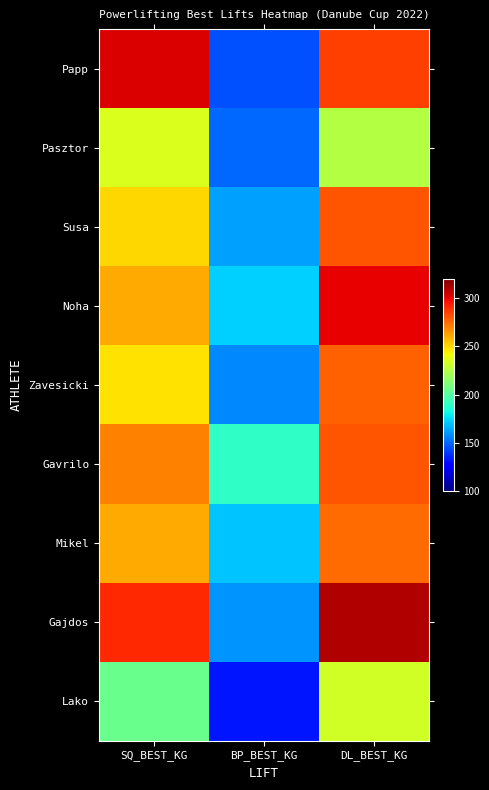

Reading left to right, what are all the values shown in this chart?

Papp: SQ_BEST_KG=302.5	BP_BEST_KG=145.0	DL_BEST_KG=285.0
Pasztor: SQ_BEST_KG=235.0	BP_BEST_KG=150.0	DL_BEST_KG=225.0
Susa: SQ_BEST_KG=250.0	BP_BEST_KG=162.5	DL_BEST_KG=280.0
Noha: SQ_BEST_KG=260.0	BP_BEST_KG=172.5	DL_BEST_KG=300.0
Zavesicki: SQ_BEST_KG=247.5	BP_BEST_KG=157.5	DL_BEST_KG=277.5
Gavrilo: SQ_BEST_KG=270.0	BP_BEST_KG=190.0	DL_BEST_KG=280.0
Mikel: SQ_BEST_KG=260.0	BP_BEST_KG=170.0	DL_BEST_KG=275.0
Gajdos: SQ_BEST_KG=290.0	BP_BEST_KG=160.0	DL_BEST_KG=310.0
Lako: SQ_BEST_KG=205.0	BP_BEST_KG=132.5	DL_BEST_KG=232.5